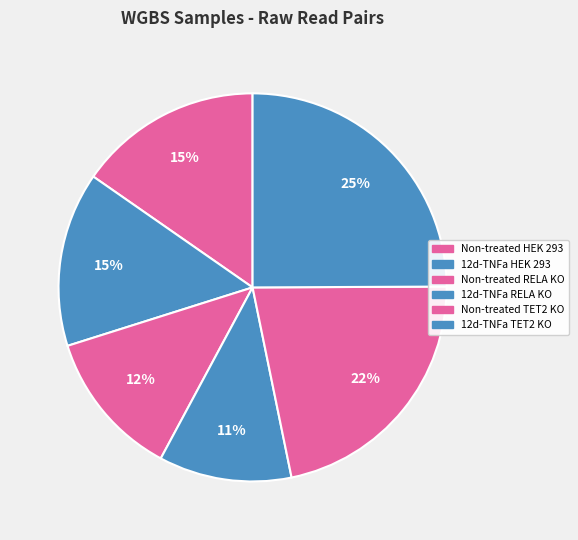

Which category has the smallest portion of the pie?

WGBS of 12d-TNFa treated HEK 293 cells (RELA KO)